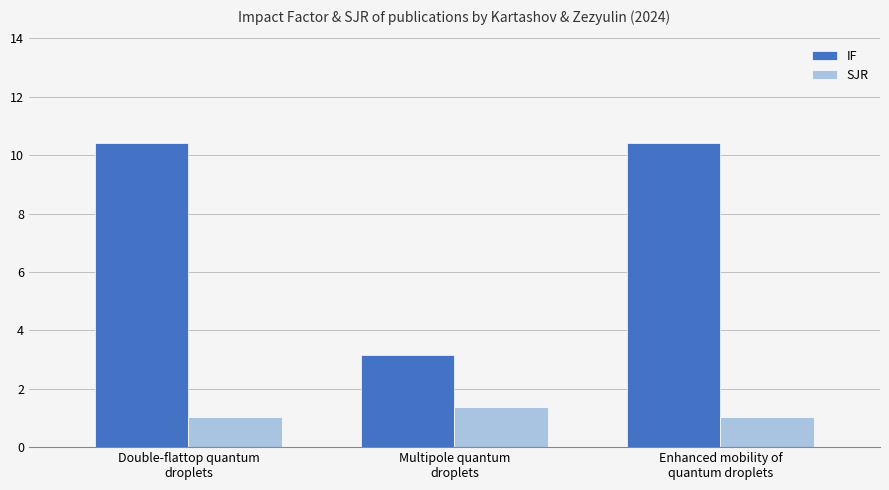

What are all the series names shown in the legend?

IF, SJR